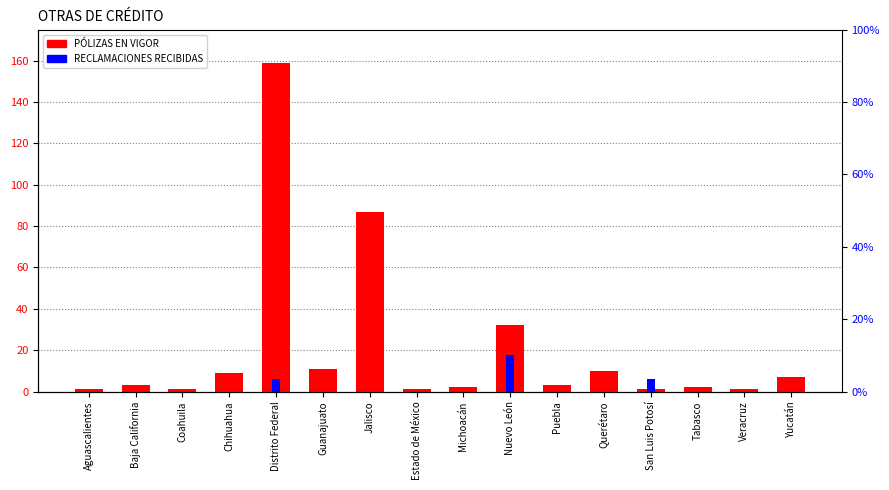

Which series has the largest total across all categories?

PÓLIZAS EN VIGOR